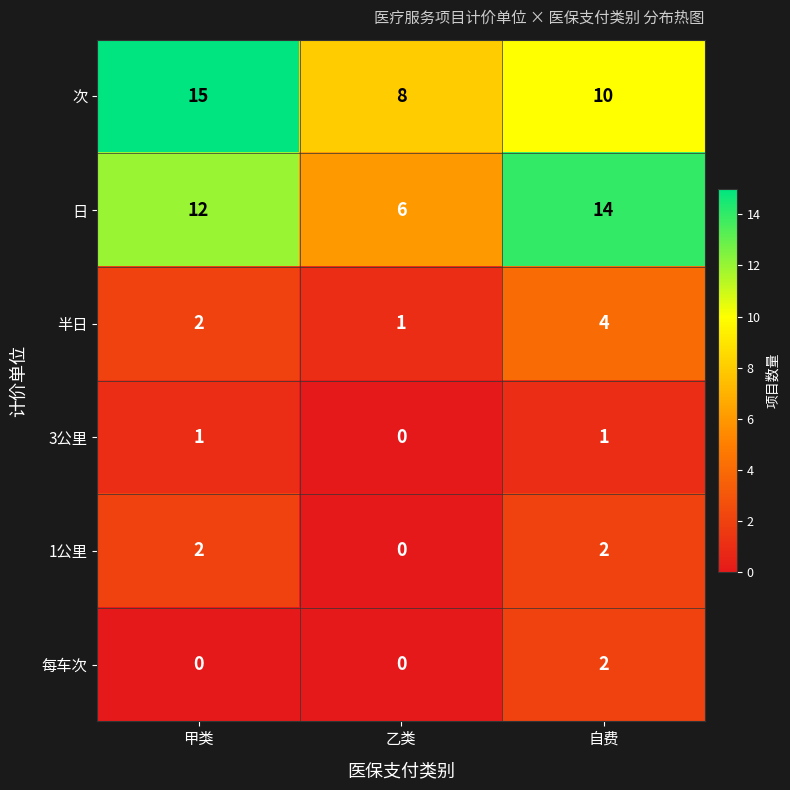

Which category has the lowest value in the 半日 series?

乙类